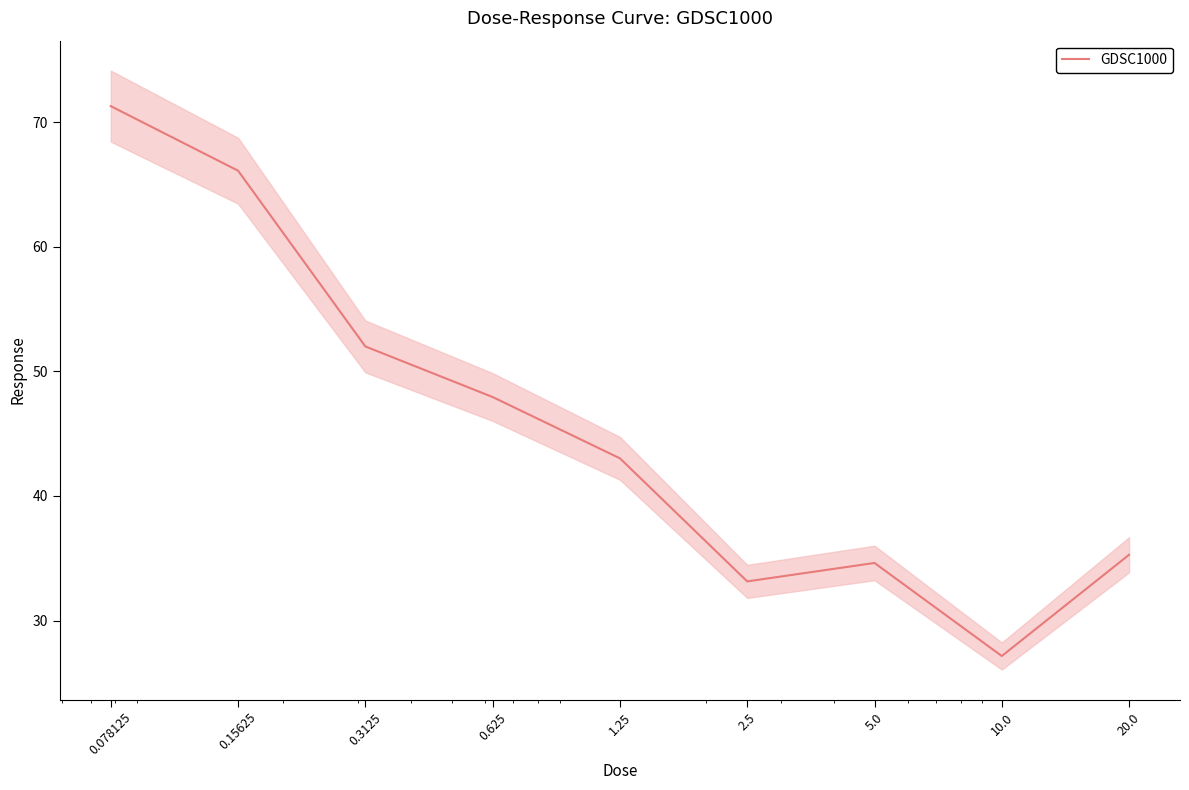

Is it true that the value at 20.0 is 35.3?

True